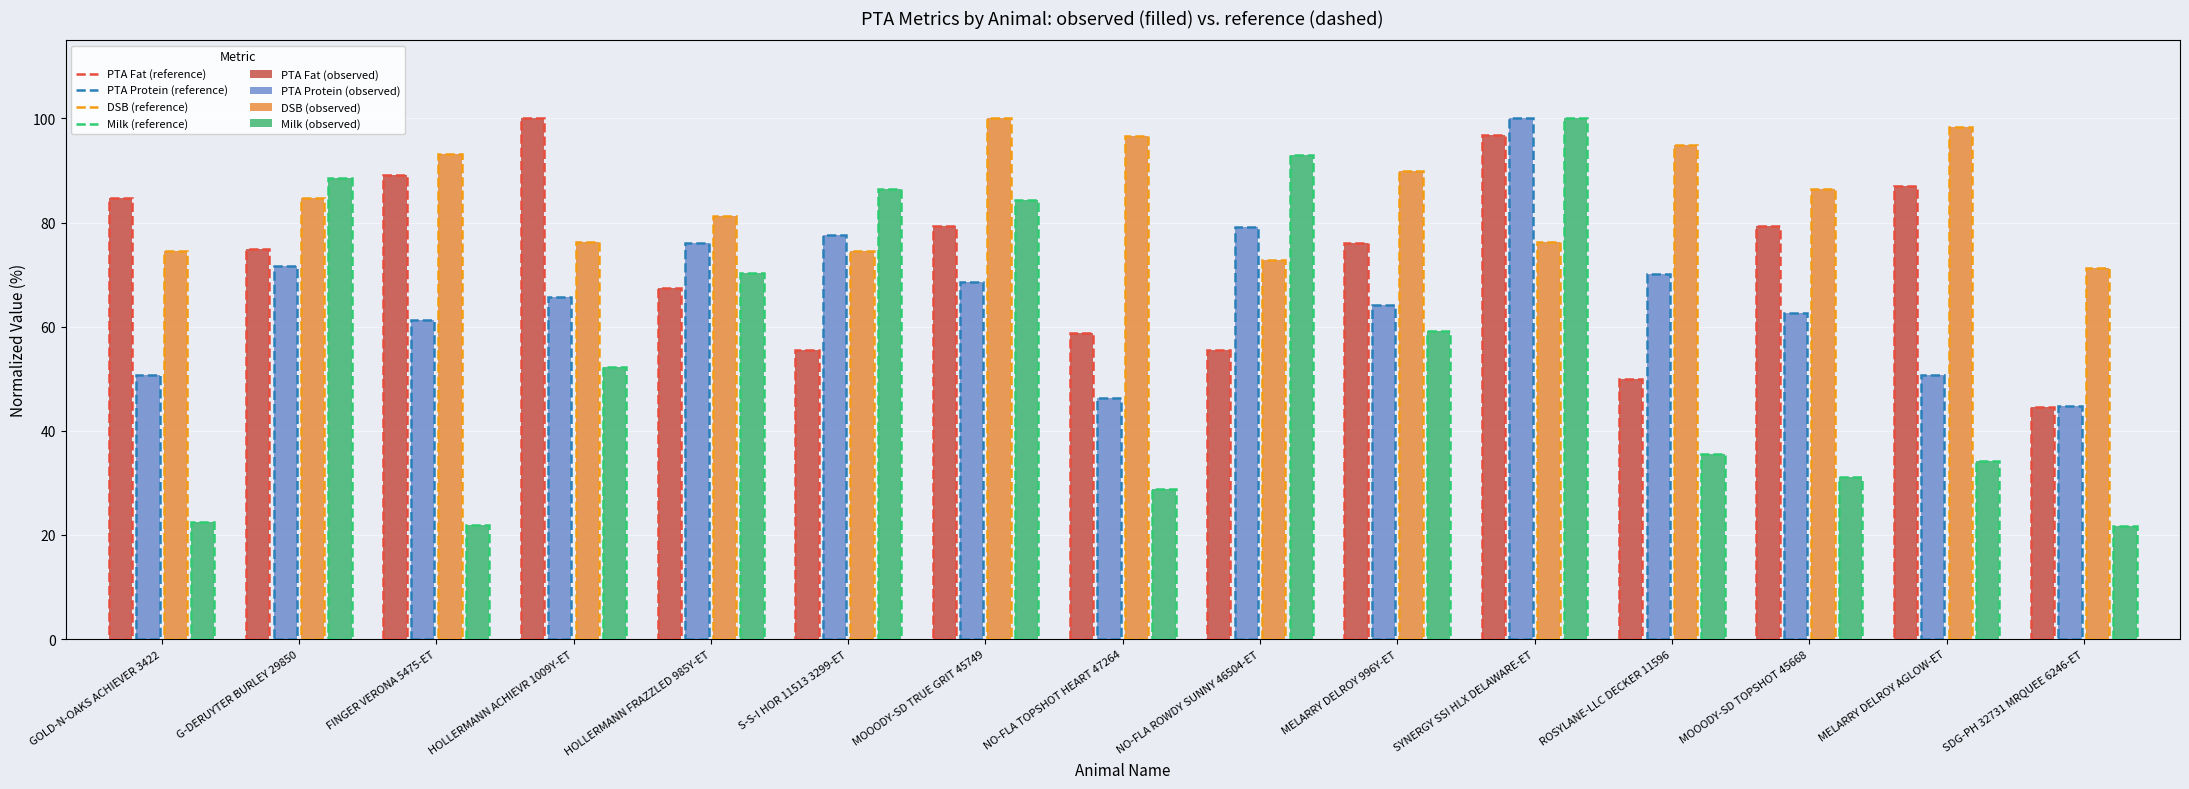

What is the difference between the Milk (observed) values at NO-FLA ROWDY SUNNY 46504-ET and HOLLERMANN FRAZZLED 985Y-ET?

22.8